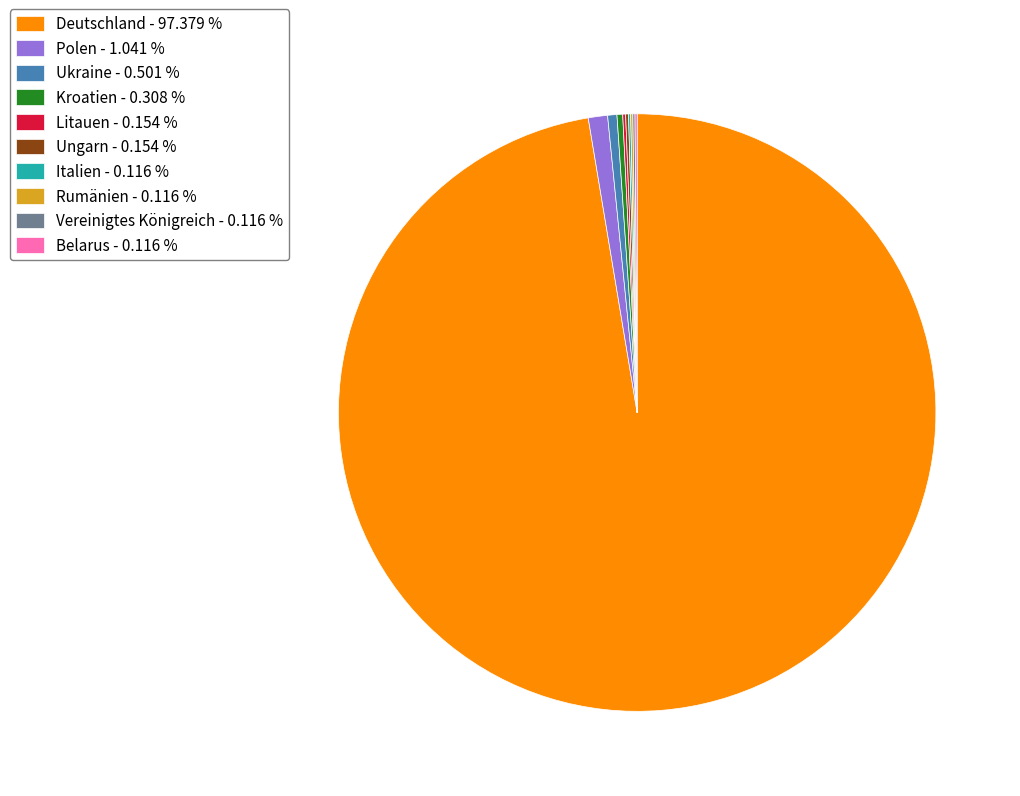

Does Deutschland represent more than half of the total?

Yes